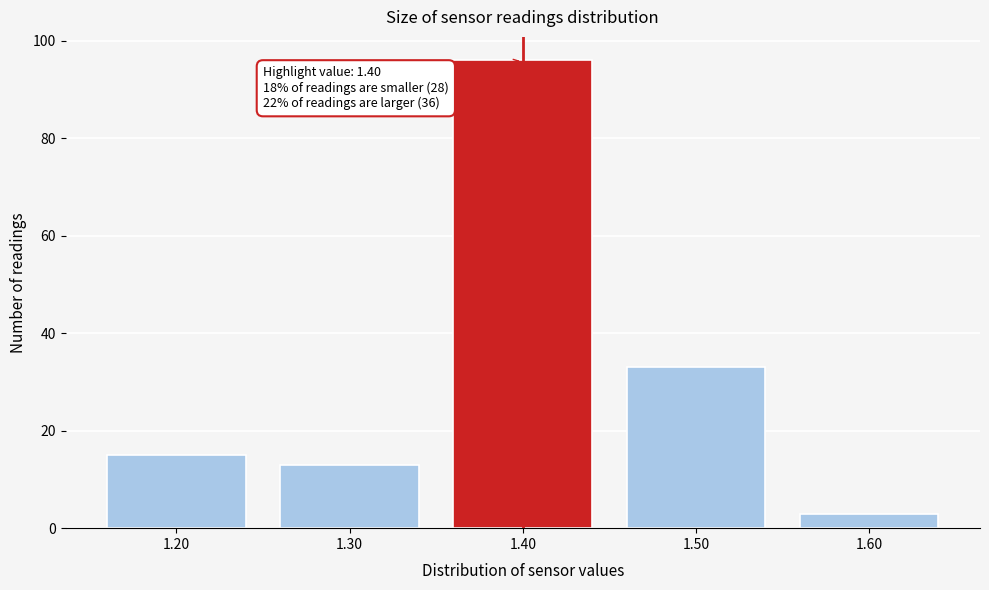

Which range on the x-axis has the tallest bar?

1.35 to 1.45